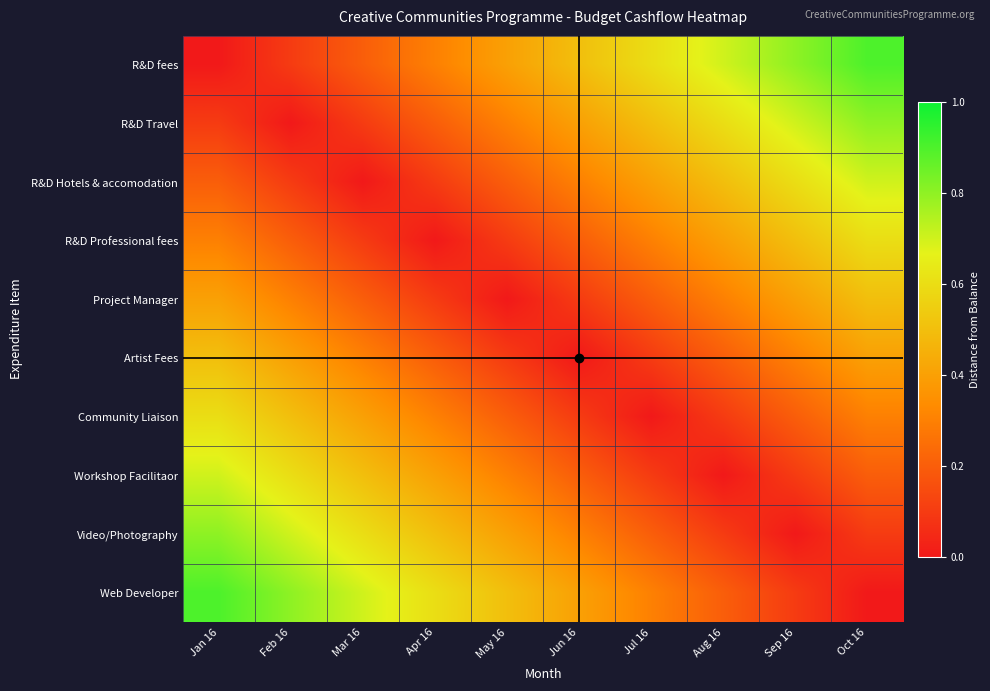

Reading left to right, list all the values displayed in this chart.

R&D fees: Jan 16=0.0	Feb 16=0.1	Mar 16=0.2	Apr 16=0.3	May 16=0.4	Jun 16=0.5	Jul 16=0.6	Aug 16=0.7	Sep 16=0.8	Oct 16=0.9
R&D Travel: Jan 16=0.1	Feb 16=0.0	Mar 16=0.1	Apr 16=0.2	May 16=0.3	Jun 16=0.4	Jul 16=0.5	Aug 16=0.6	Sep 16=0.7	Oct 16=0.8
R&D Hotels & accomodation: Jan 16=0.2	Feb 16=0.1	Mar 16=0.0	Apr 16=0.1	May 16=0.2	Jun 16=0.3	Jul 16=0.4	Aug 16=0.5	Sep 16=0.6	Oct 16=0.7
R&D Professional fees: Jan 16=0.3	Feb 16=0.2	Mar 16=0.1	Apr 16=0.0	May 16=0.1	Jun 16=0.2	Jul 16=0.3	Aug 16=0.4	Sep 16=0.5	Oct 16=0.6
Project Manager: Jan 16=0.4	Feb 16=0.3	Mar 16=0.2	Apr 16=0.1	May 16=0.0	Jun 16=0.1	Jul 16=0.2	Aug 16=0.3	Sep 16=0.4	Oct 16=0.5
Artist Fees: Jan 16=0.5	Feb 16=0.4	Mar 16=0.3	Apr 16=0.2	May 16=0.1	Jun 16=0.0	Jul 16=0.1	Aug 16=0.2	Sep 16=0.3	Oct 16=0.4
Community Liaison: Jan 16=0.6	Feb 16=0.5	Mar 16=0.4	Apr 16=0.3	May 16=0.2	Jun 16=0.1	Jul 16=0.0	Aug 16=0.1	Sep 16=0.2	Oct 16=0.3
Workshop Facilitaor: Jan 16=0.7	Feb 16=0.6	Mar 16=0.5	Apr 16=0.4	May 16=0.3	Jun 16=0.2	Jul 16=0.1	Aug 16=0.0	Sep 16=0.1	Oct 16=0.2
Video/Photography: Jan 16=0.8	Feb 16=0.7	Mar 16=0.6	Apr 16=0.5	May 16=0.4	Jun 16=0.3	Jul 16=0.2	Aug 16=0.1	Sep 16=0.0	Oct 16=0.1
Web Developer: Jan 16=0.9	Feb 16=0.8	Mar 16=0.7	Apr 16=0.6	May 16=0.5	Jun 16=0.4	Jul 16=0.3	Aug 16=0.2	Sep 16=0.1	Oct 16=0.0